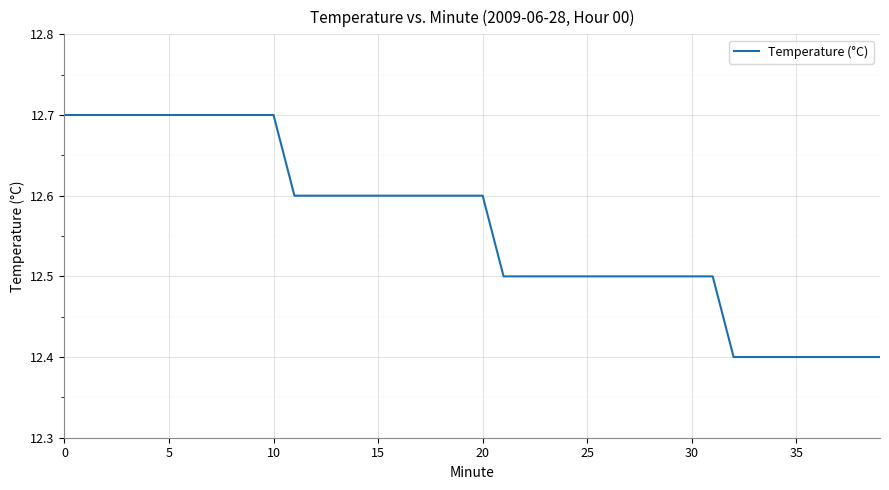

What is the smallest value displayed?

12.4